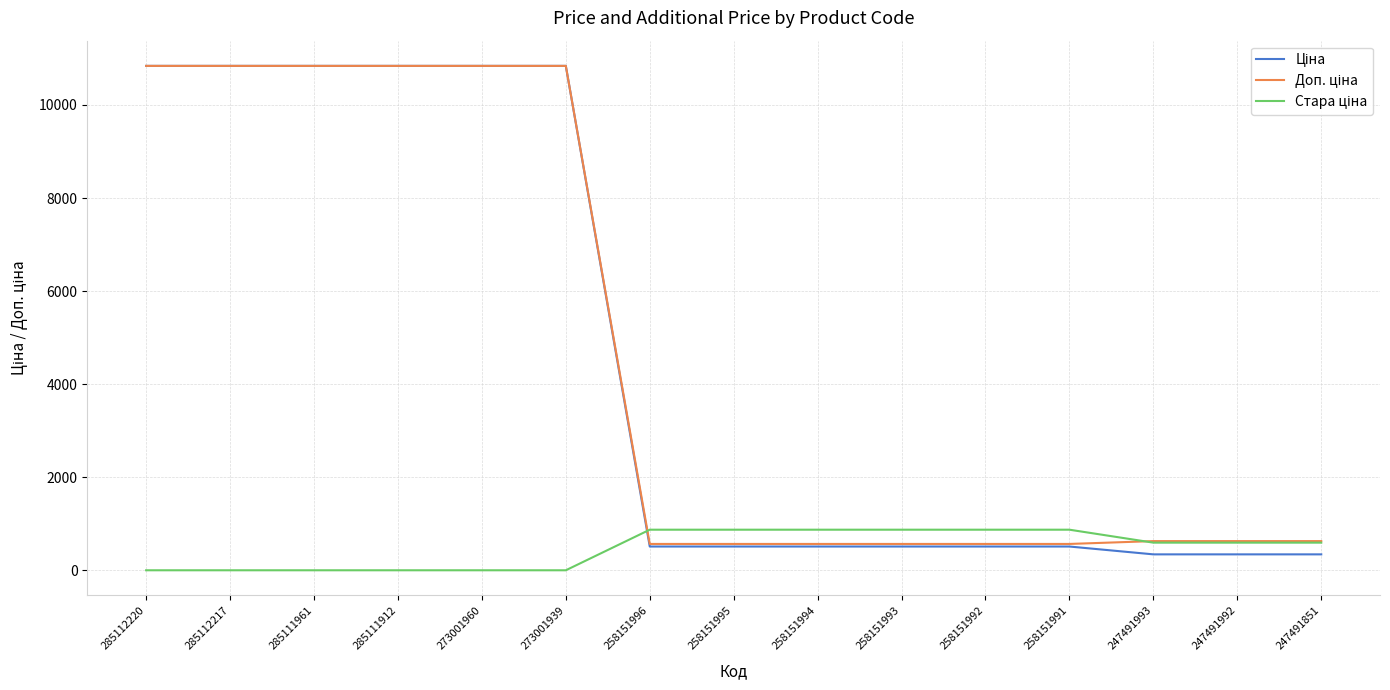

What is the total value across all series at 258151993?

1948.6